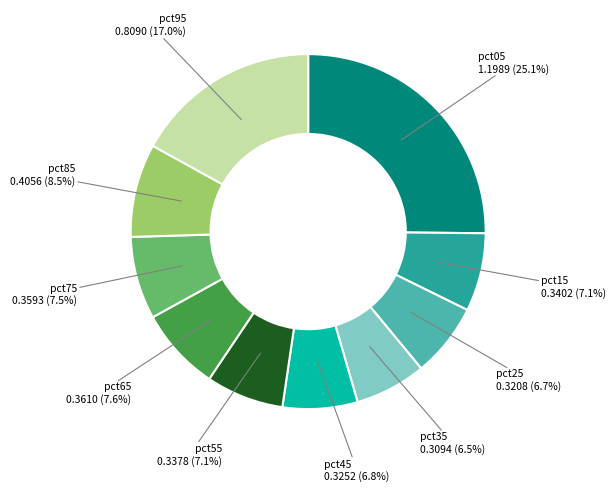

Is there a majority slice in this chart?

No